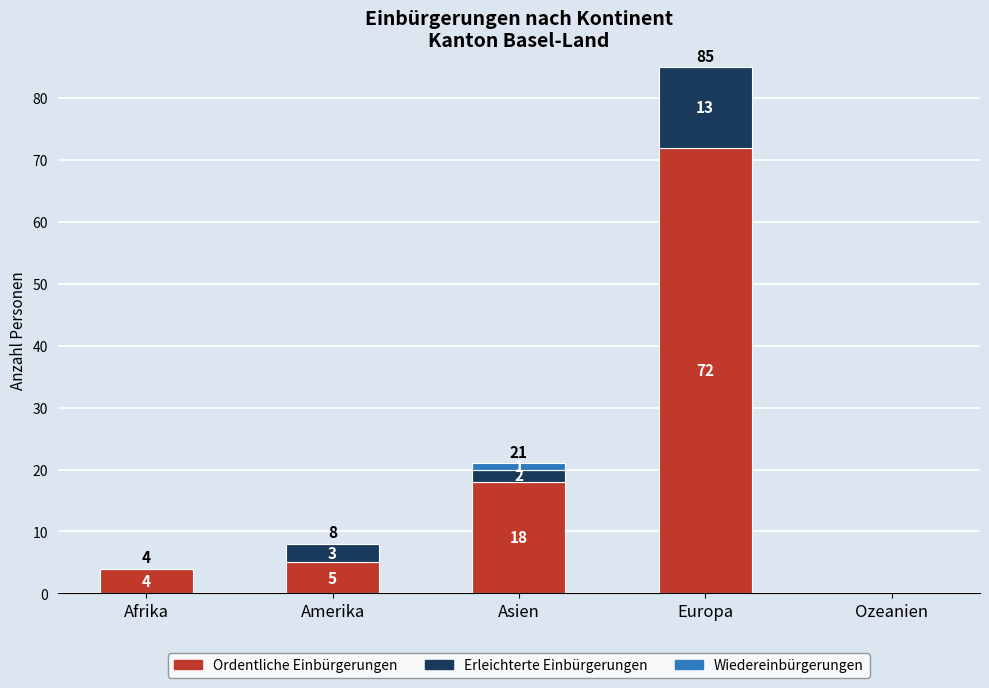

Count the number of data series in this chart.

3